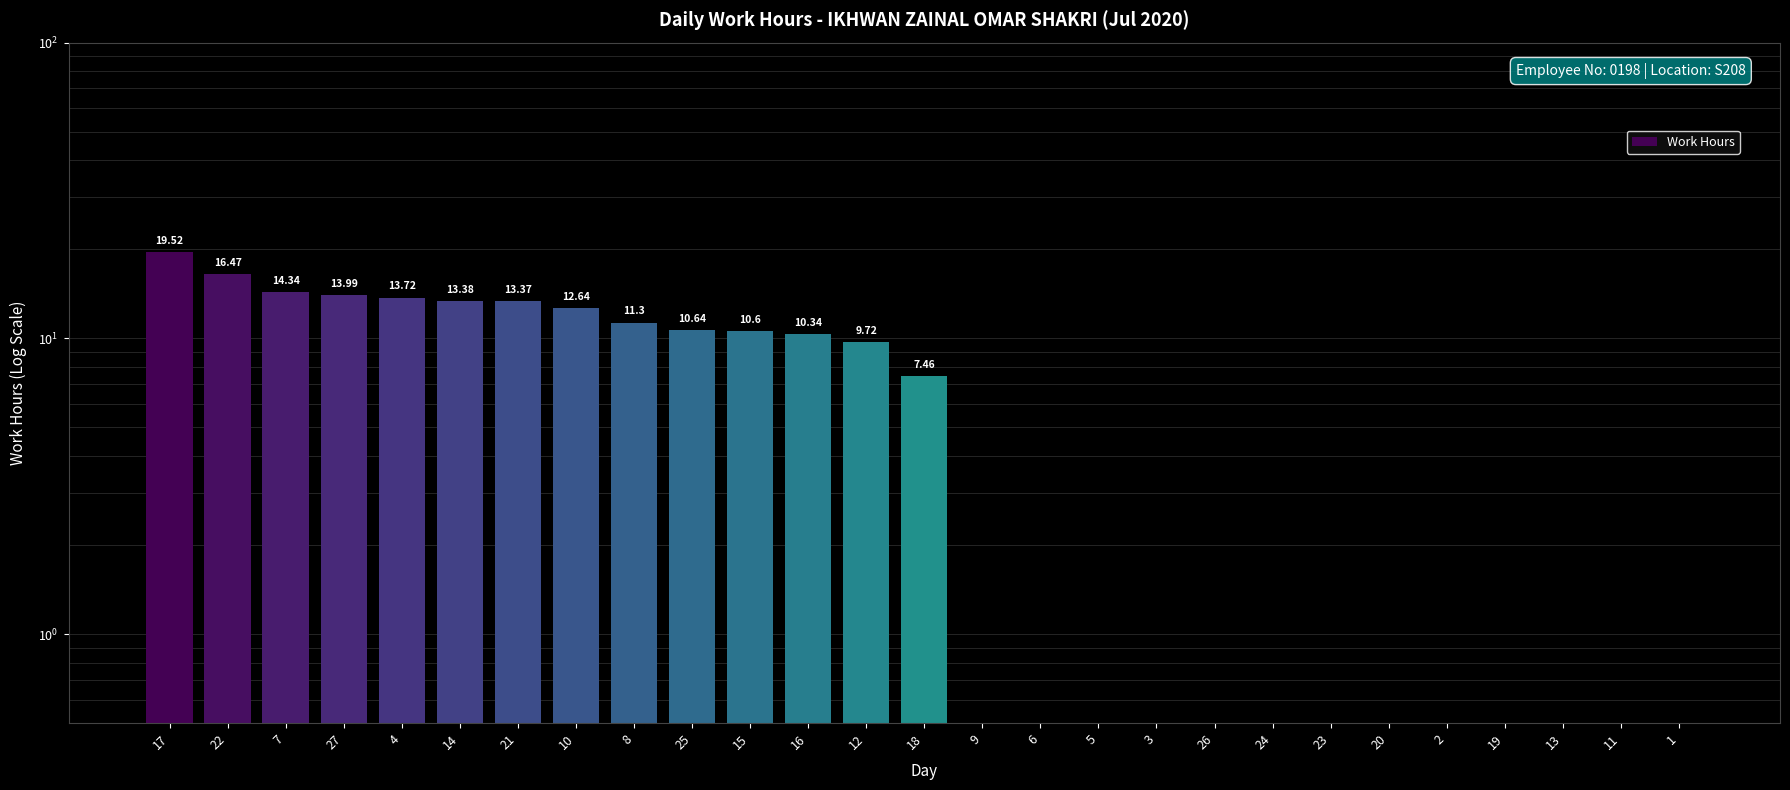

Rank the categories by value from highest to lowest.

17, 22, 7, 27, 4, 14, 21, 10, 8, 25, 15, 16, 12, 18, 9, 6, 5, 3, 26, 24, 23, 20, 2, 19, 13, 11, 1